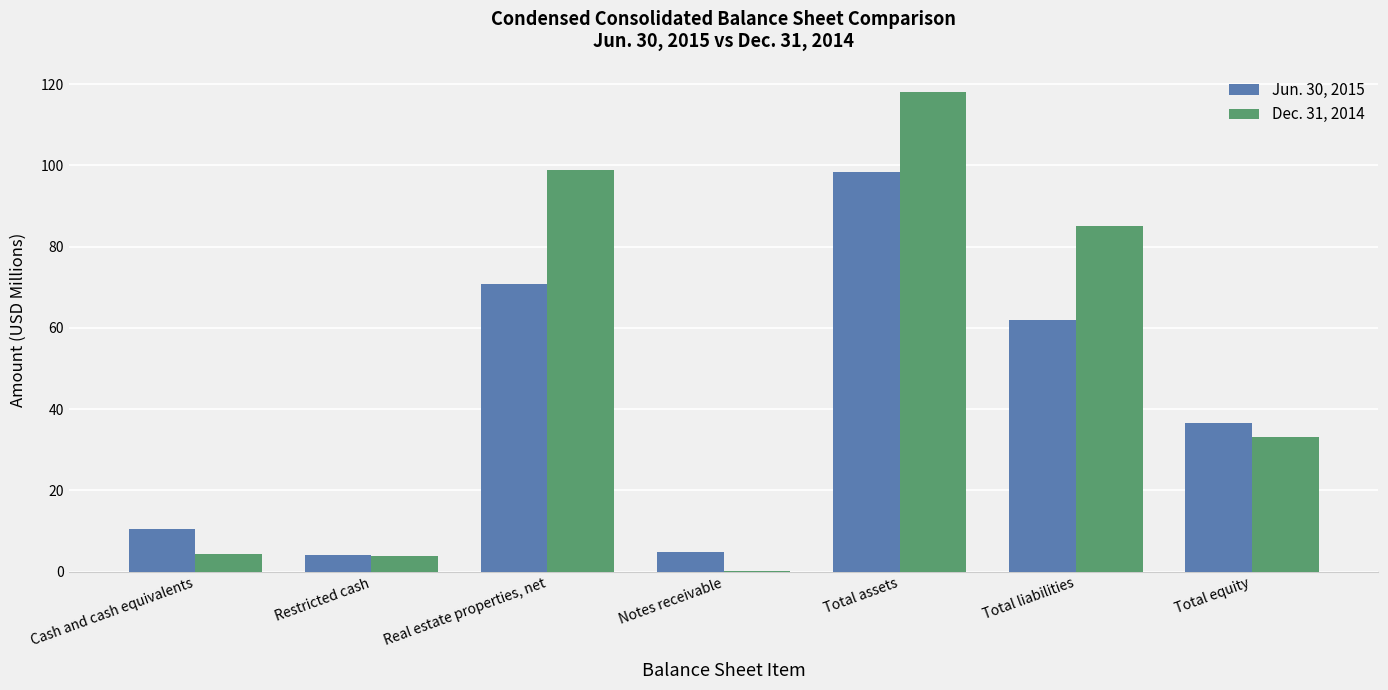

What is the average value of the Jun. 30, 2015 series?

41.0